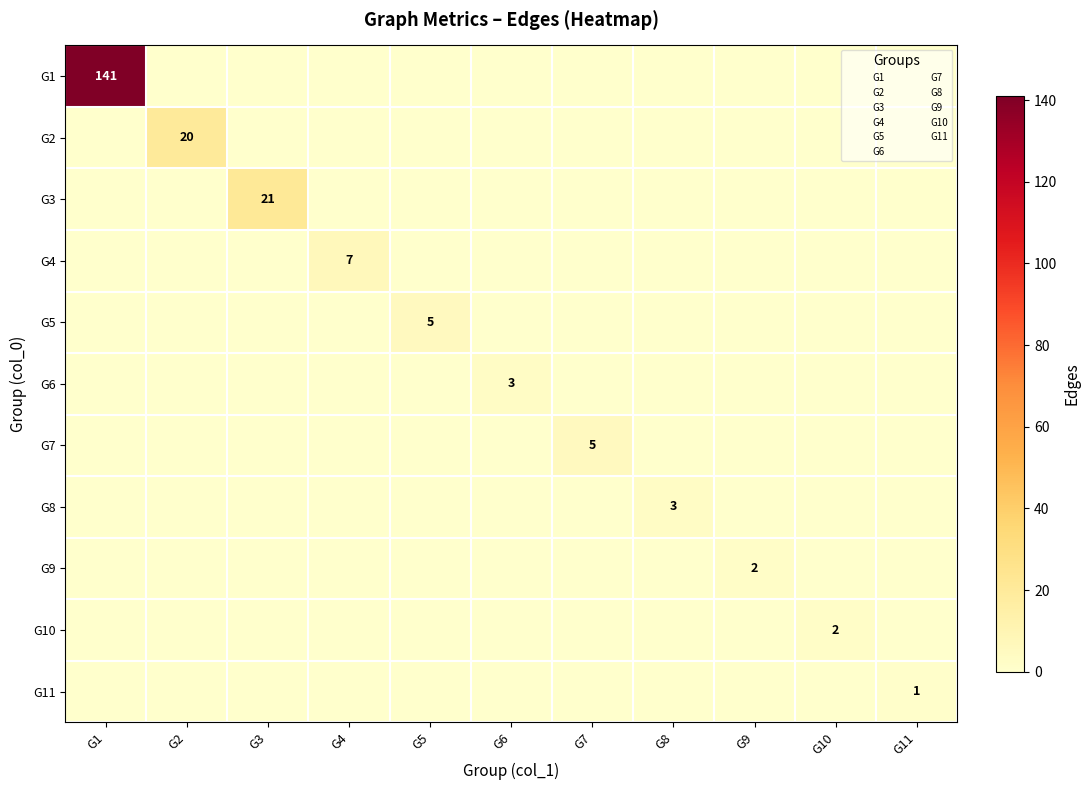

The value of G6 at G11 is 0. True or false?

True